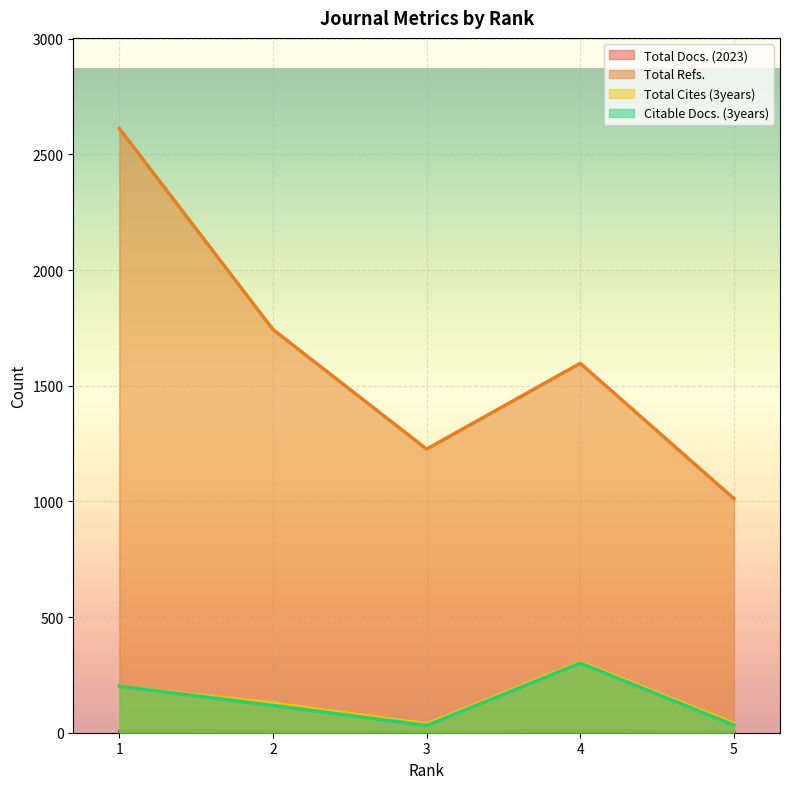

True or false: Total Refs. and Total Docs. (2023) cross at least once.

False